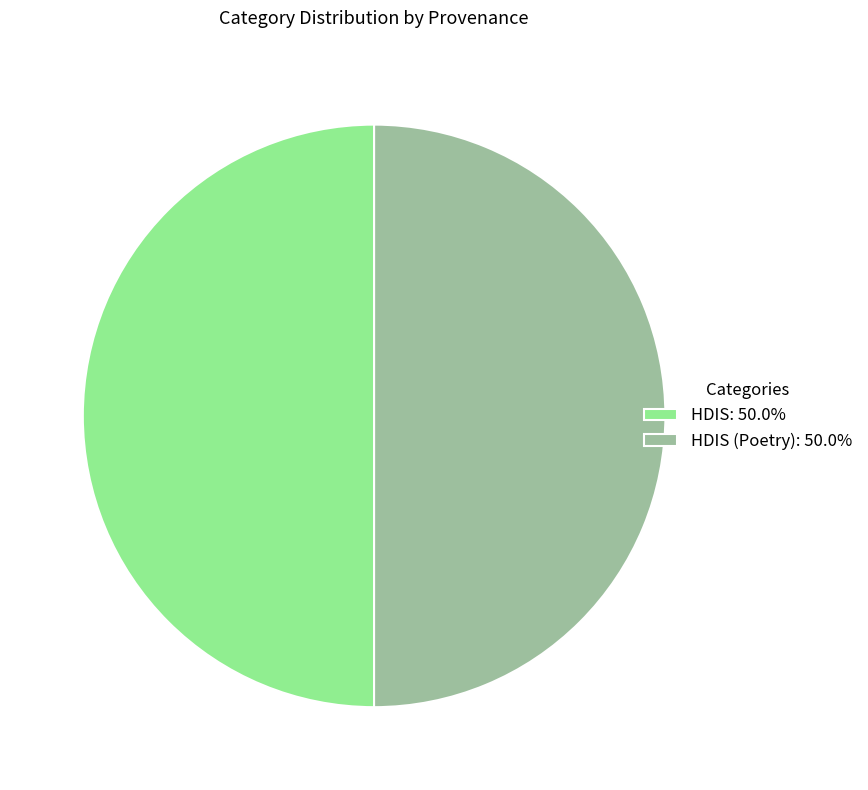

How many segments does this pie chart have?

2